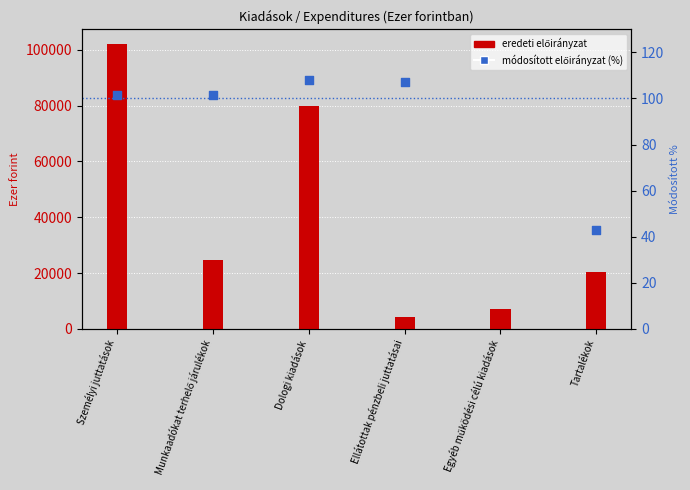

Is the value of 2016. évi módosított előirányzat (%) at Egyéb működési célú kiadások greater than the value of 2016. évi eredeti előirányzat at Dologi kiadások?

No